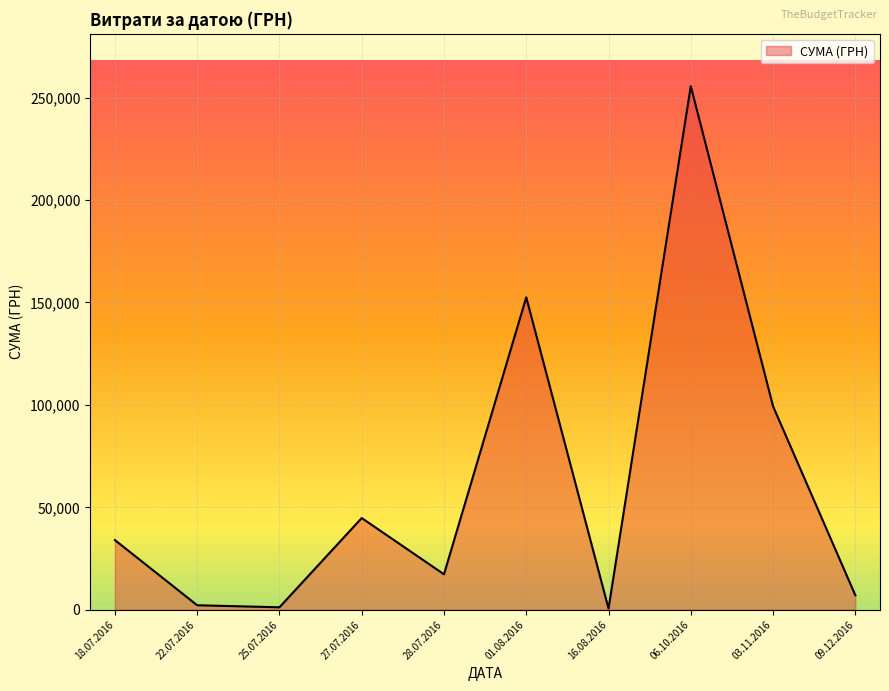

True or false: there are more than 0 points higher than both neighbors.

True